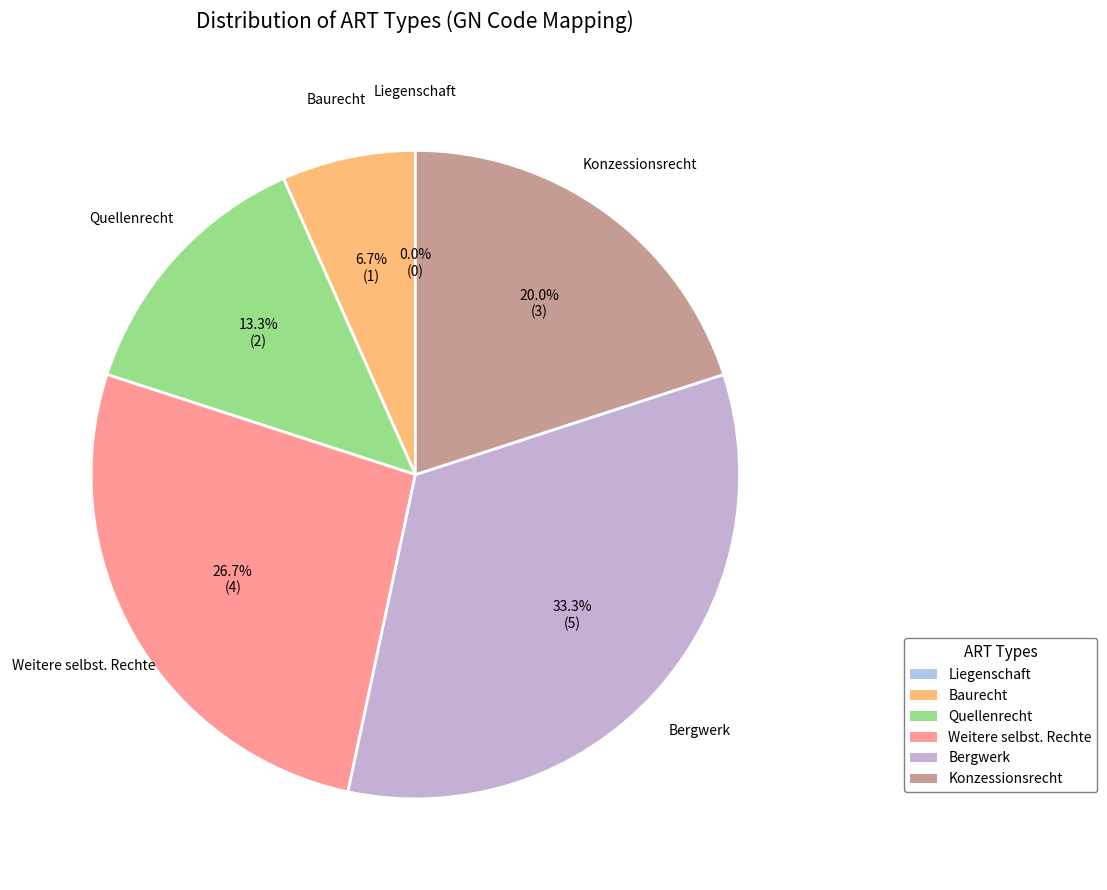

The Bergwerk slice represents 33% of the pie. True or false?

True